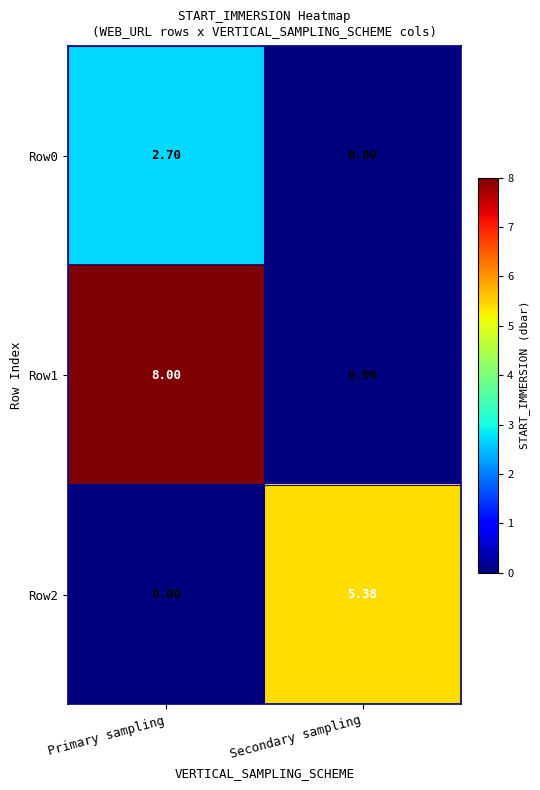

List the series in order of their peak value, lowest first.

Row0, Row2, Row1